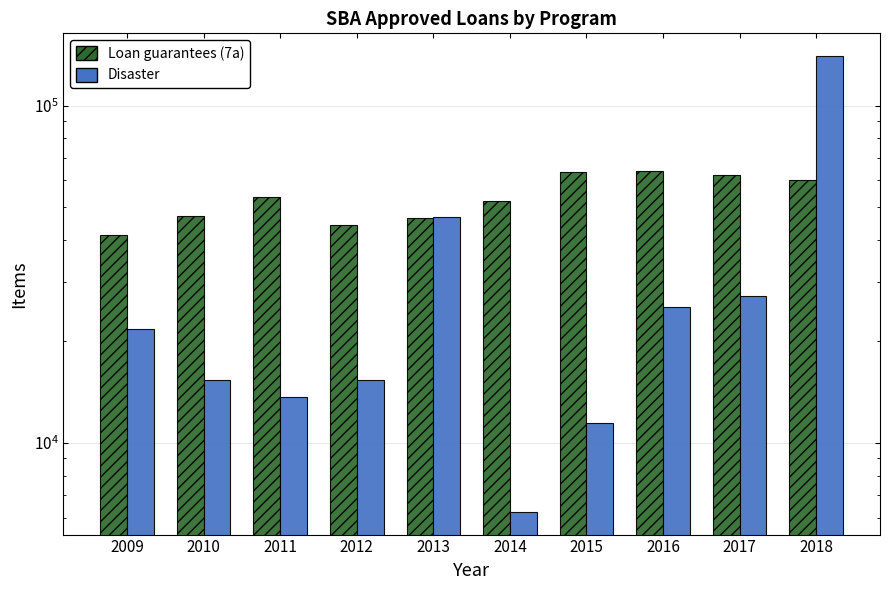

List the series in order of their overall mean, highest first.

Loan guarantees (7a), Disaster